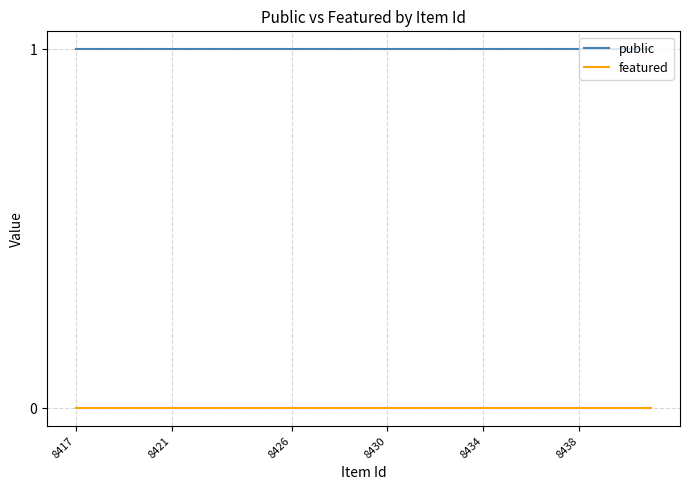

Rank the series by their maximum value, from highest to lowest.

public, featured